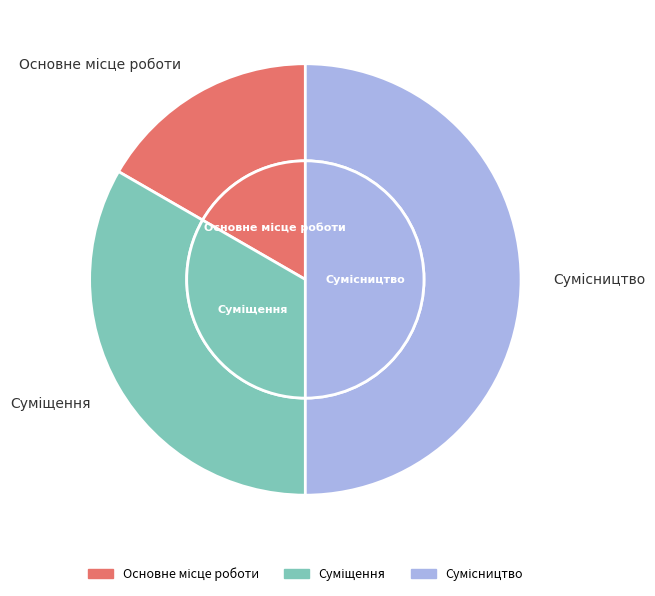

To the nearest percent, what is the difference between the largest and smallest slice percentages?

33%